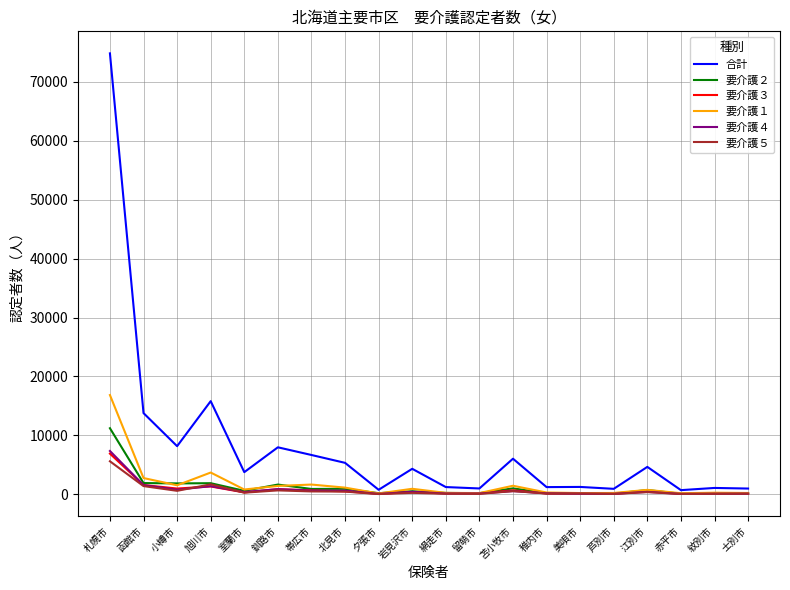

Which series has the largest total across all categories?

合計